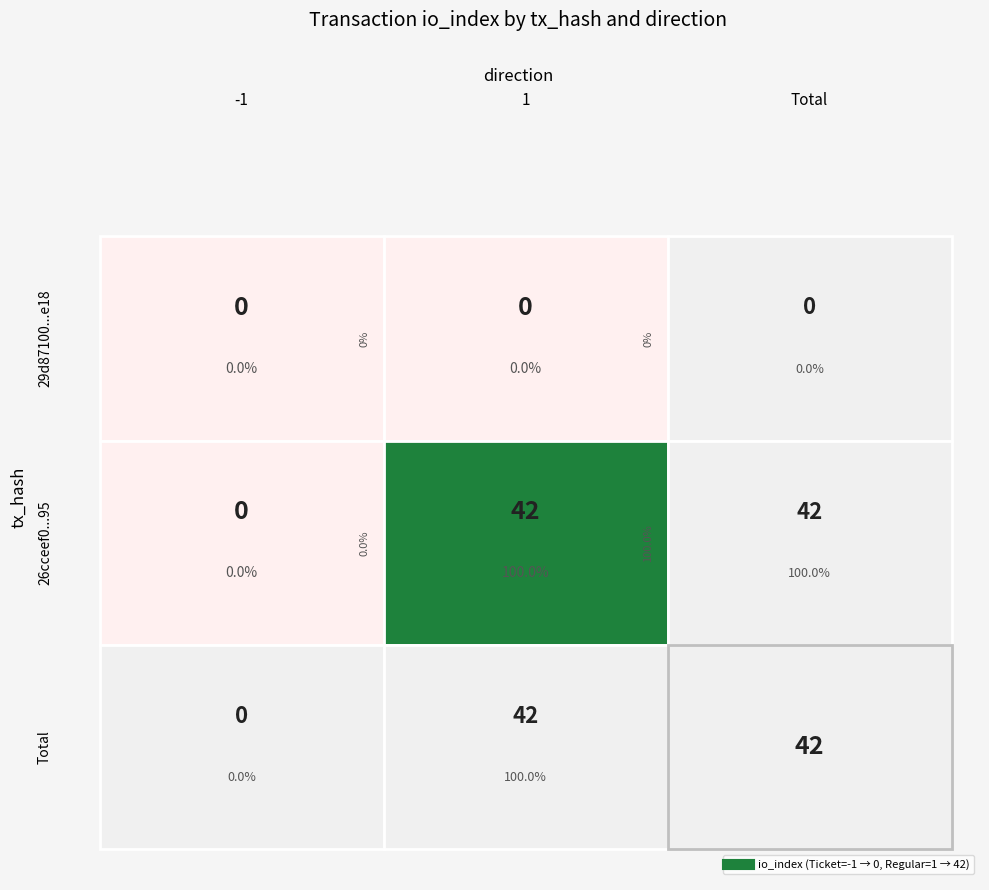

How many values in the 26cceef0509a137fd89ec8fd488a5a731a56d95 series are below 42?

1